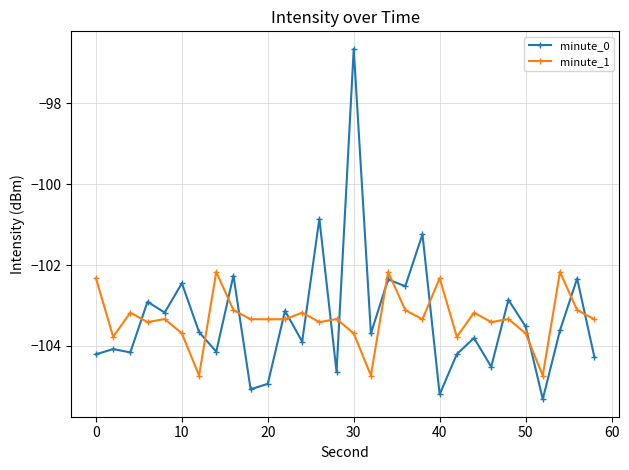

True or false: minute_0 and minute_1 cross at least once.

True